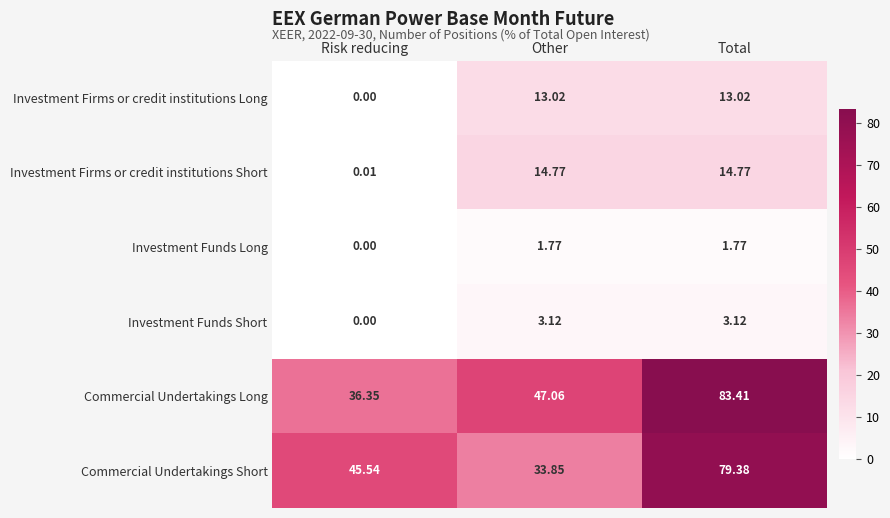

What is the spread (max minus min) of values at Risk reducing?

45.5